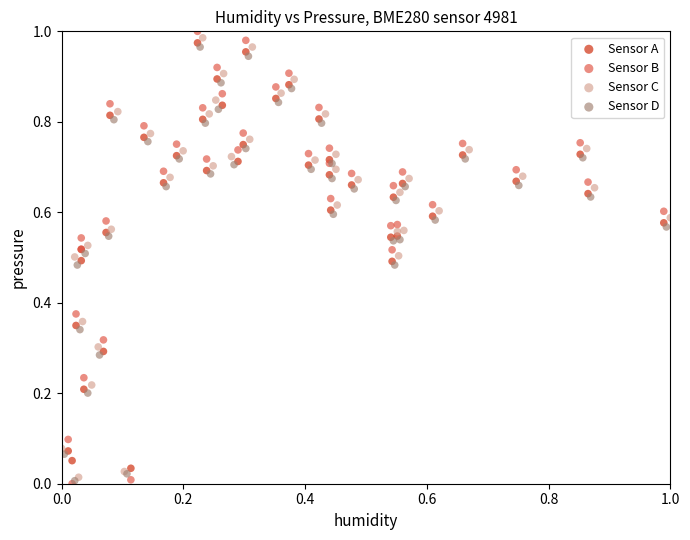

Which series has the widest spread of Y values?

Sensor B